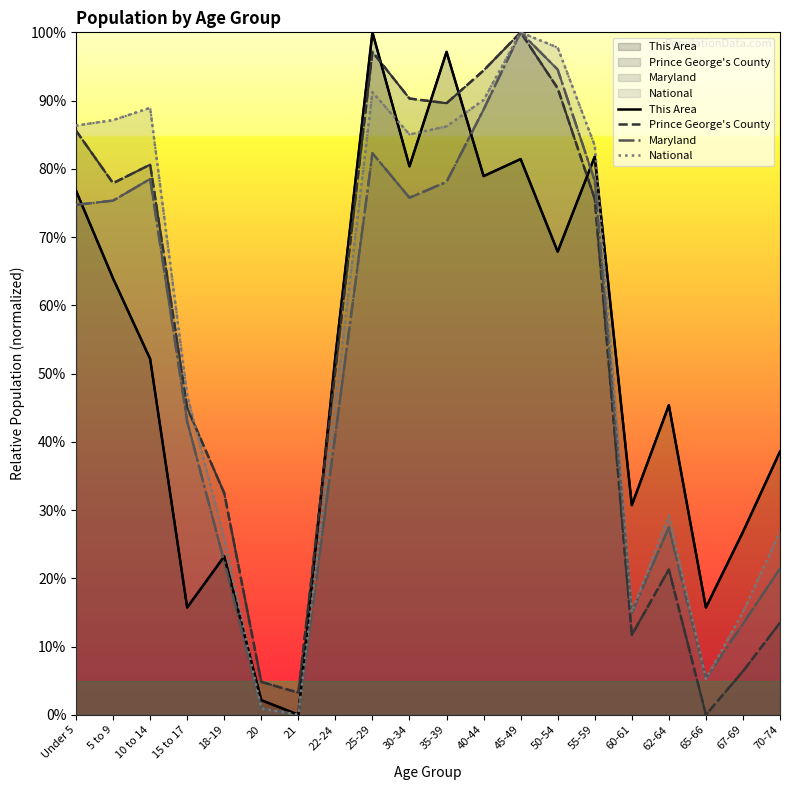

Reading left to right, transcribe all the data shown in this chart.

This Area: 76.8	63.9	52.1	15.7	23.2	2.1	0.0	52.5	100.0	80.4	97.1	78.9	81.4	67.9	81.8	30.7	45.4	15.7	26.8	38.6
Prince George's County: 85.6	77.9	80.6	45.0	32.5	4.8	3.2	50.6	97.1	90.3	89.6	94.4	100.0	91.8	75.6	11.7	21.3	0.0	6.4	13.5
Maryland: 74.7	75.3	78.5	43.0	22.4	0.9	0.0	41.1	82.3	75.8	78.1	88.7	100.0	94.5	78.2	14.9	27.4	5.3	13.3	21.4
National: 86.3	87.1	88.9	46.9	25.8	0.9	0.0	45.5	91.2	85.0	86.2	90.1	100.0	97.8	83.4	15.0	29.1	5.3	15.0	26.8